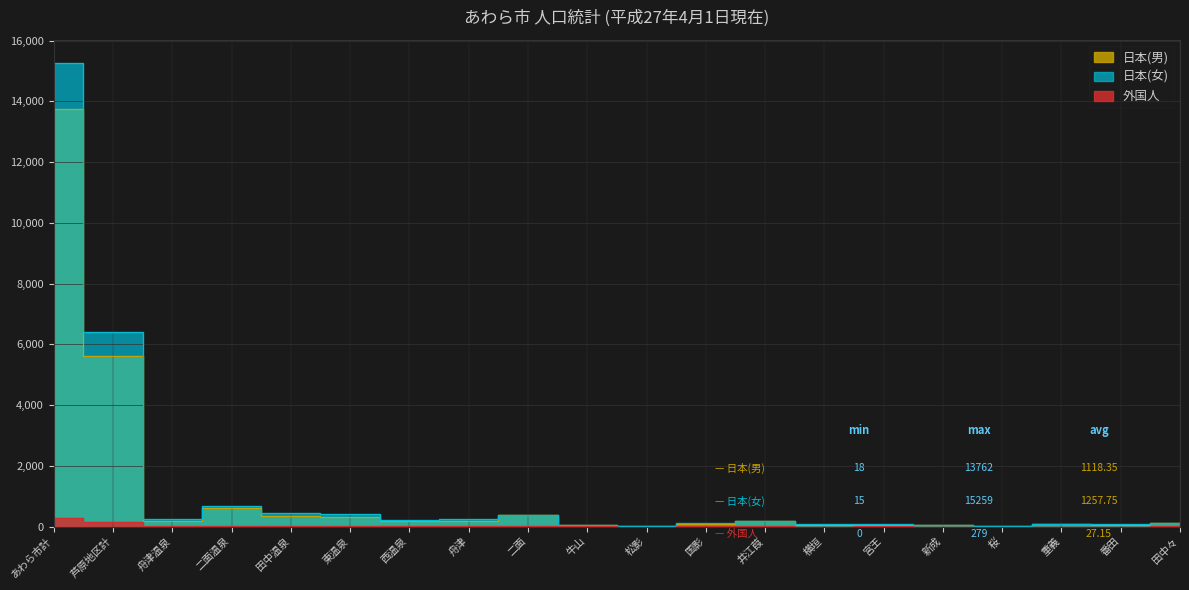

How many intersections are there between 日本(男) and 日本(女)?

4